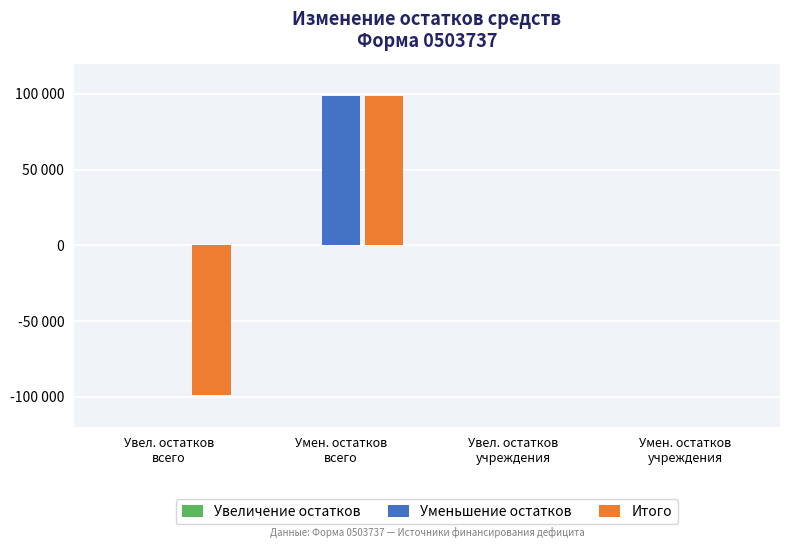

Does the chart contain stacked bars?

No